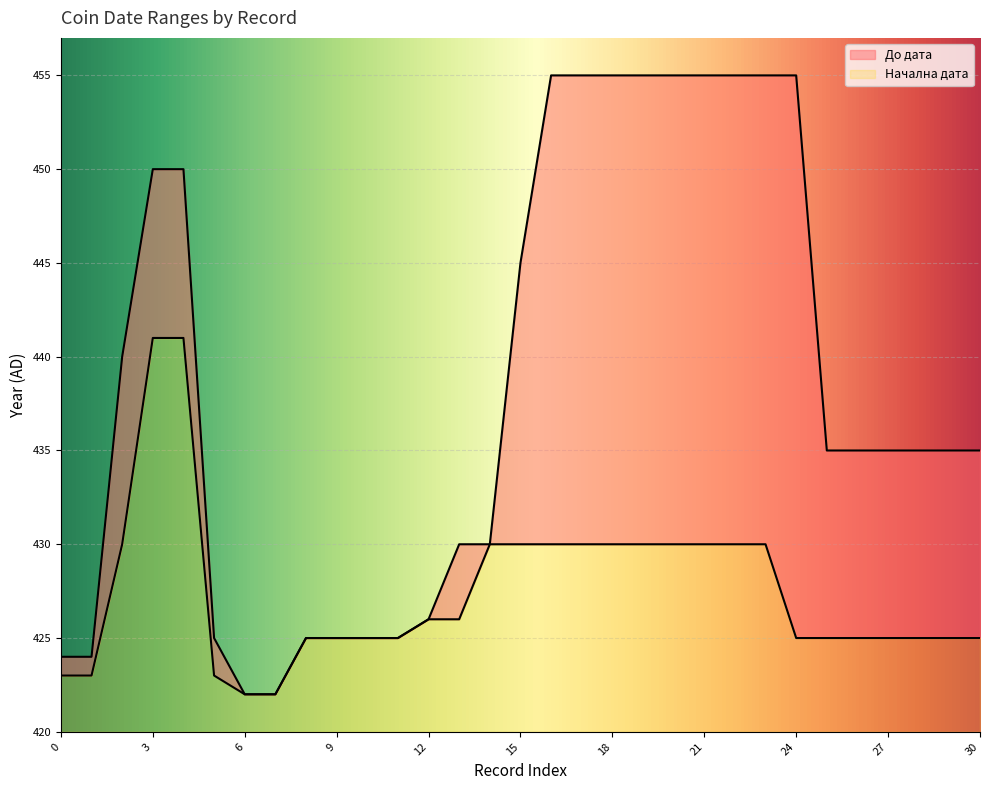

The value of Начална дата at 30 is 8. True or false?

False